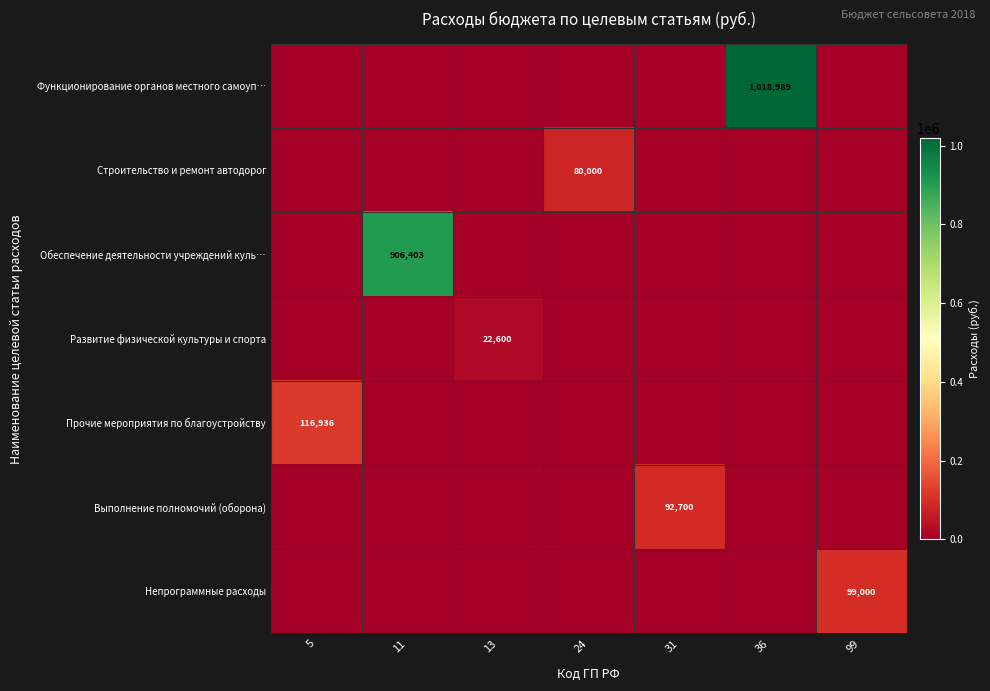

How many positive values does the Непрограммные расходы series have?

1